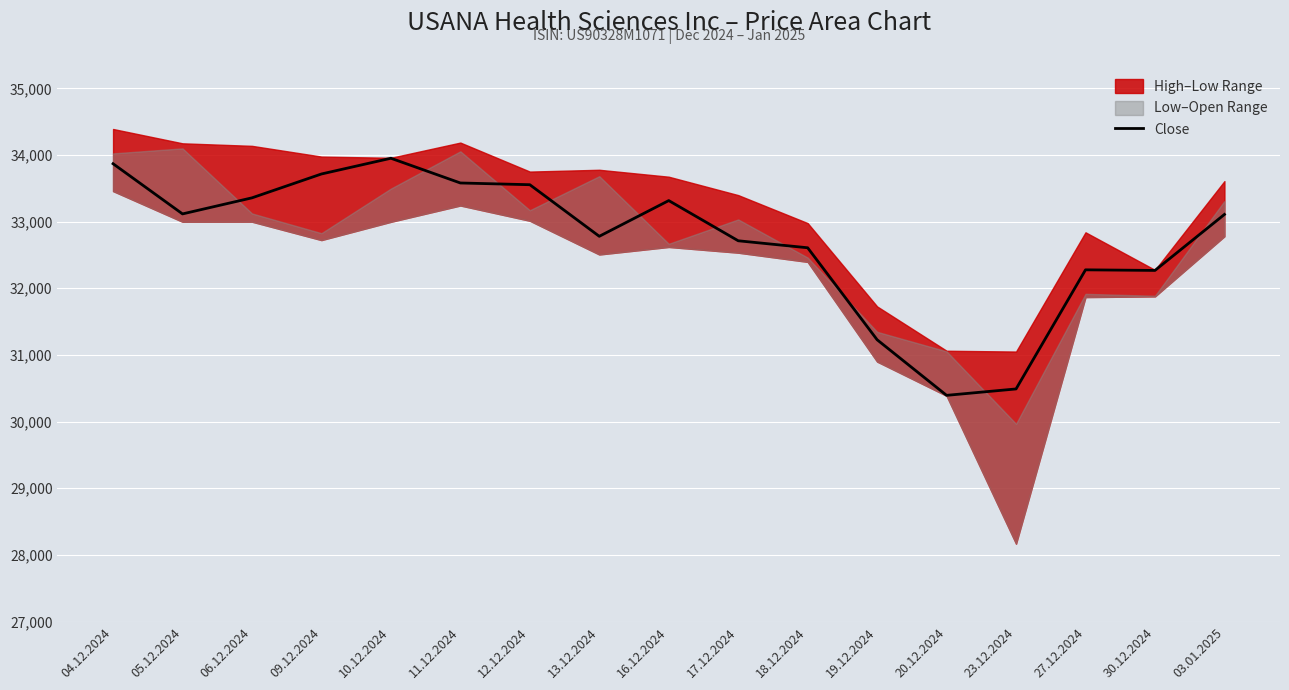

What is the sum of the values at 10.12.2024 and 23.12.2024?

64441